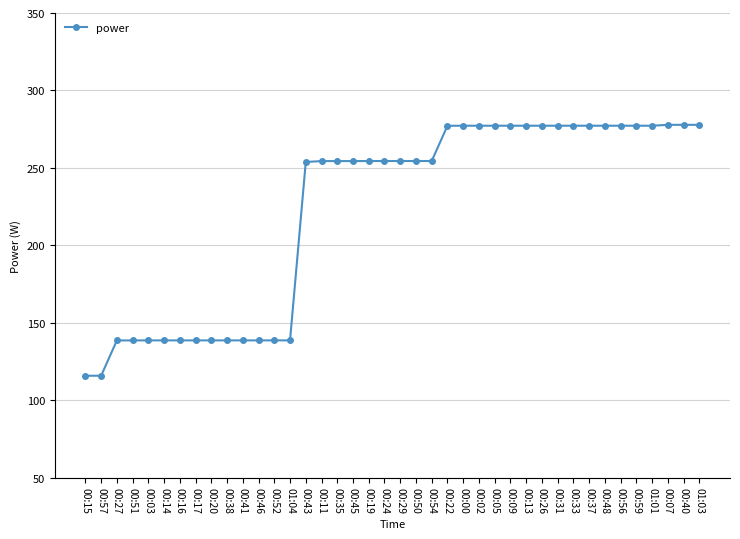

What is the sum of the values at 00:16 and 00:43?

392.4